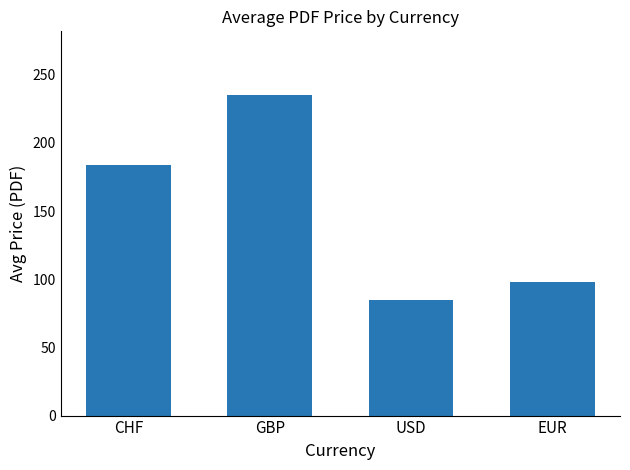

What is the change in value from GBP to USD?

-149.9